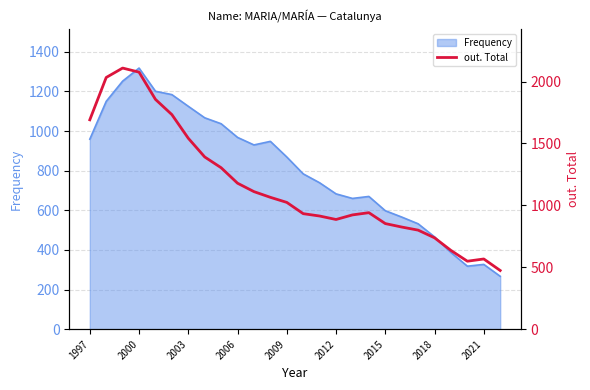

What is the highest value of the Frequency series?

1318